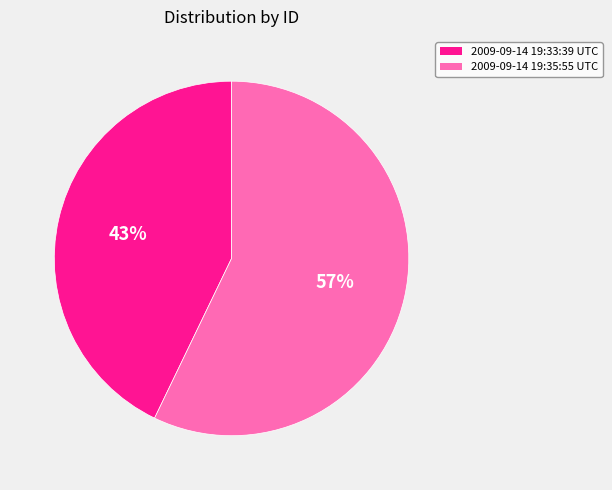

Is the sum of 2009-09-14 19:35:55 UTC and 2009-09-14 19:33:39 UTC greater than half?

Yes